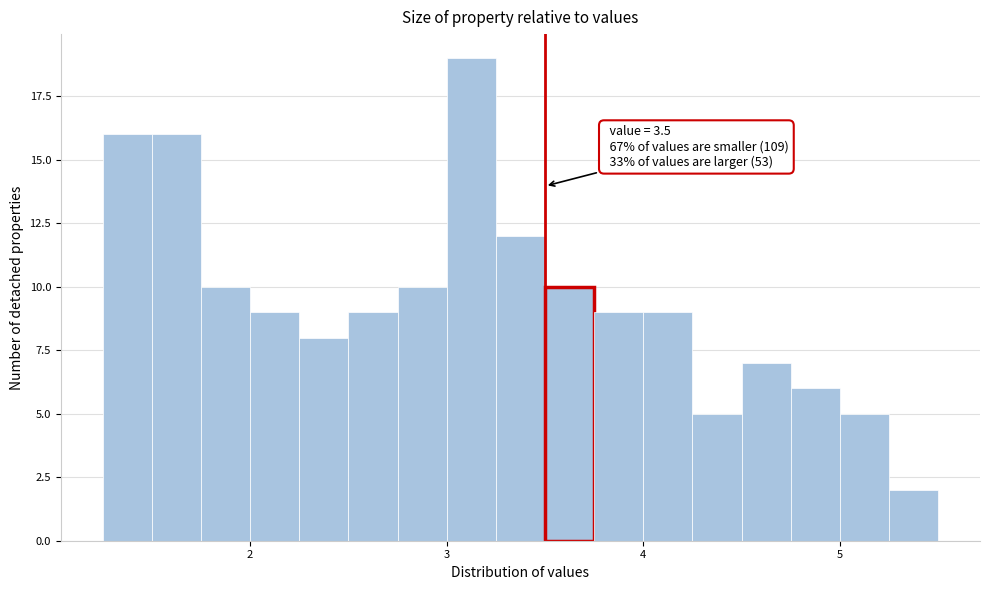

Read against the x-axis, roughly where is the centre of the tallest bar?

3.1